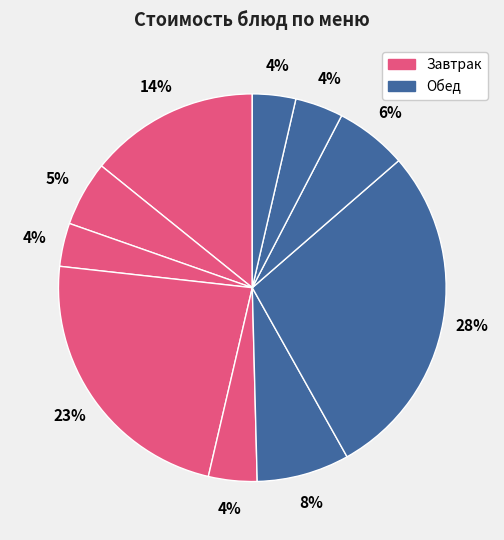

How many segments does this pie chart have?

10